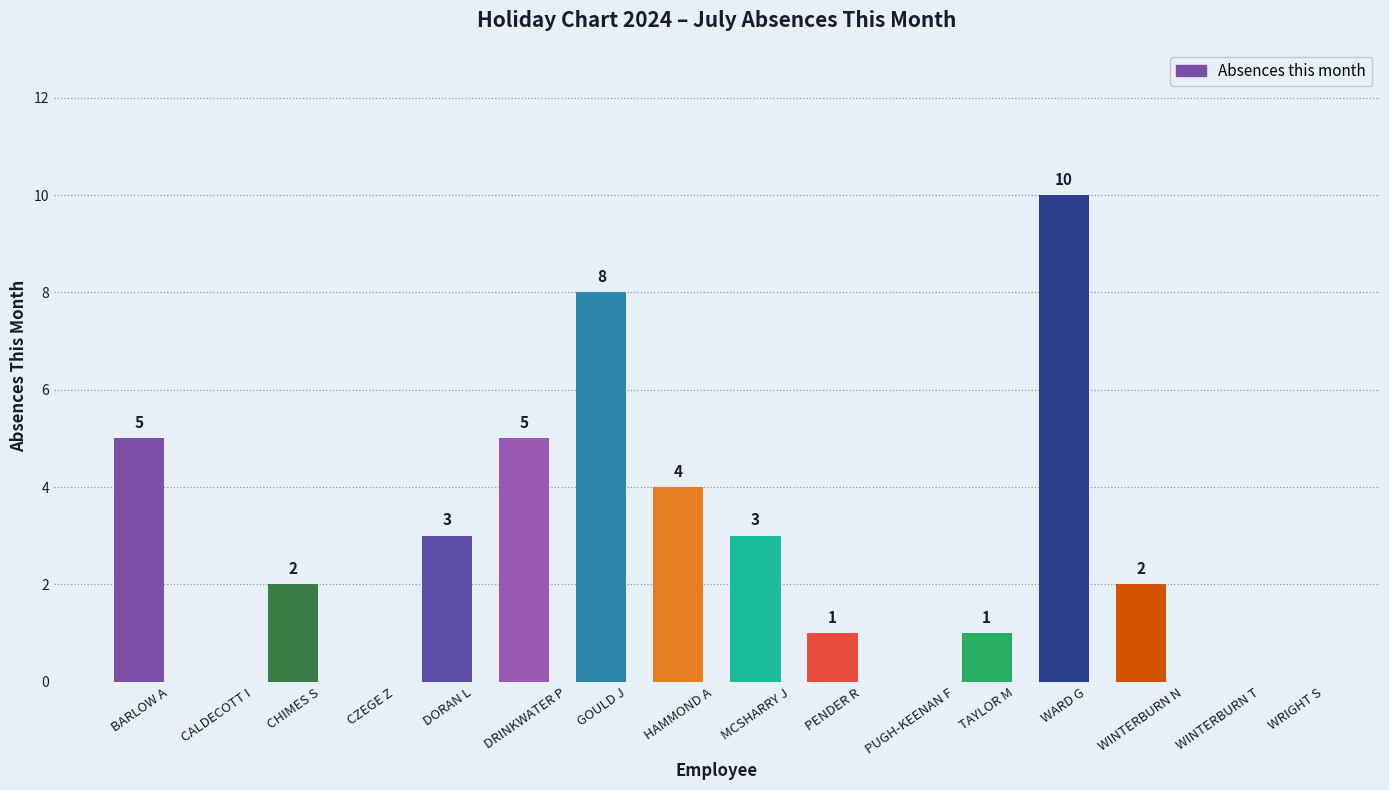

What is the approximate value at DRINKWATER P?

5